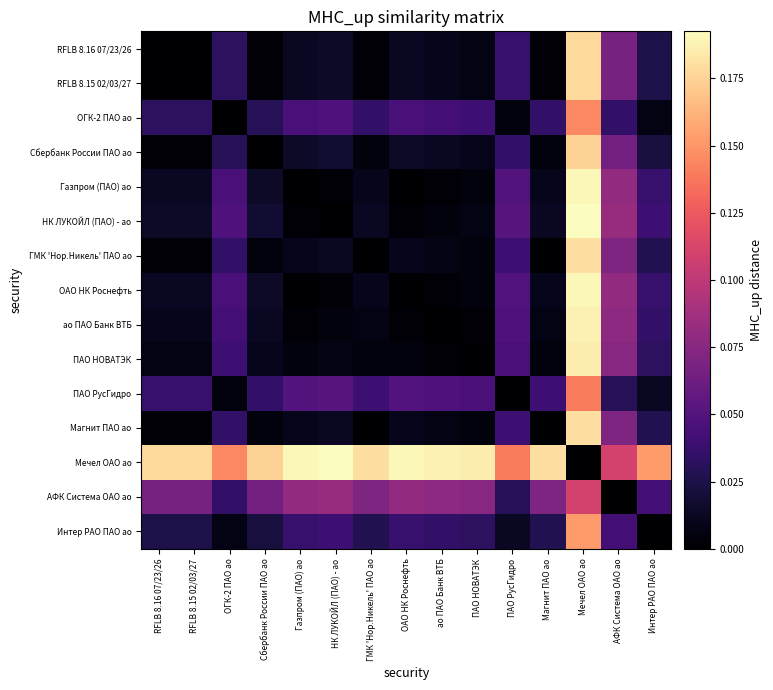

At how many categories does at least one series exceed 0?

15